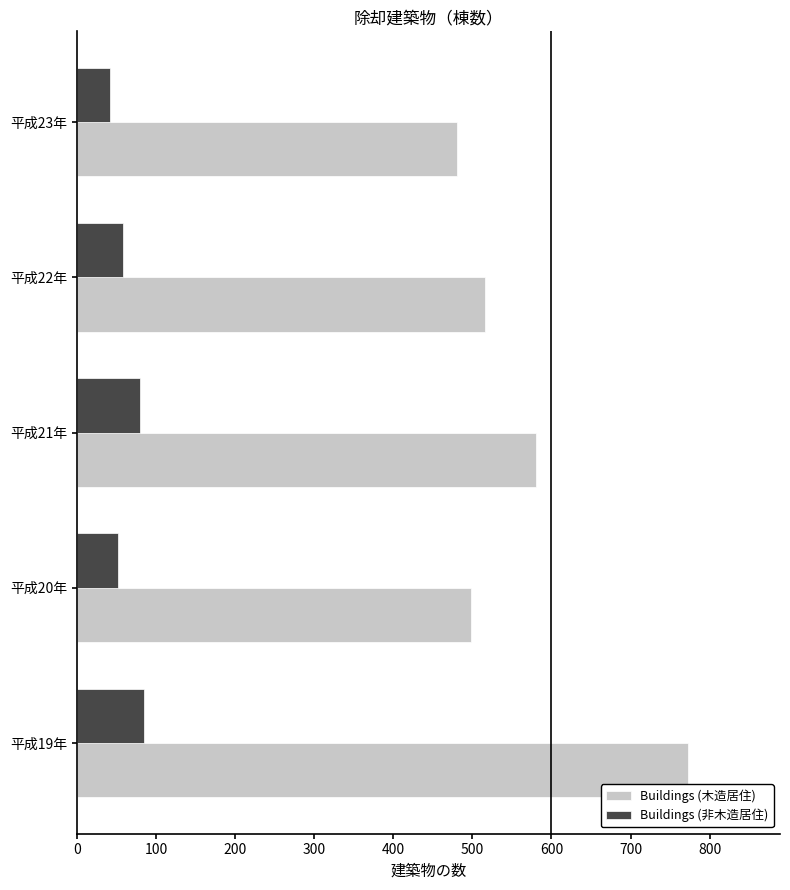

At which label does Buildings (木造居住) reach its peak?

平成19年